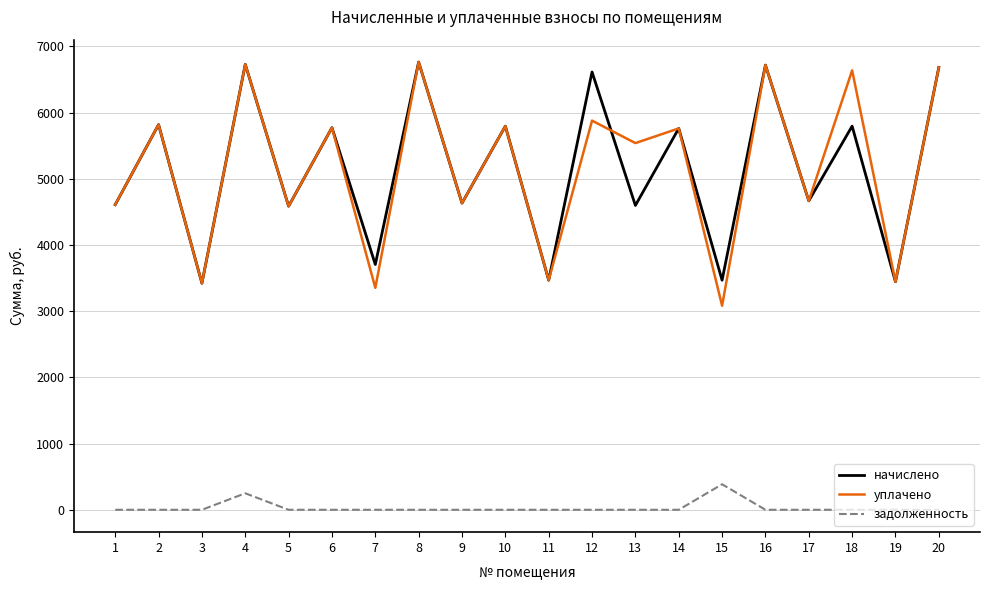

Which series has the largest range (max minus min)?

уплачено